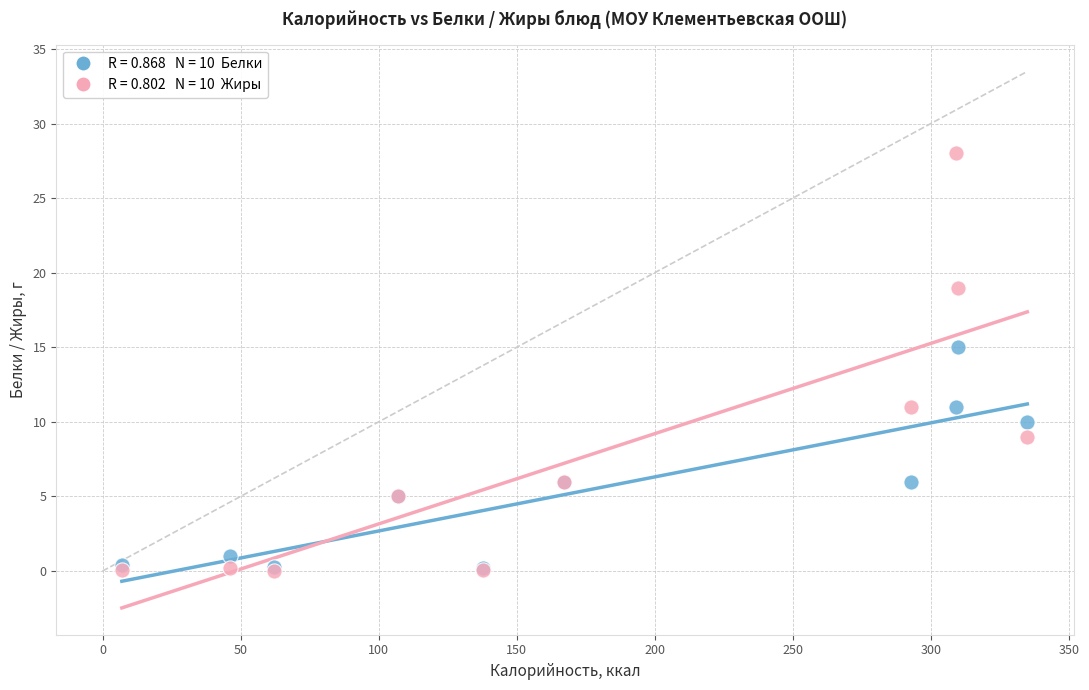

Across all series, what Y value is closest to 14?

15.0